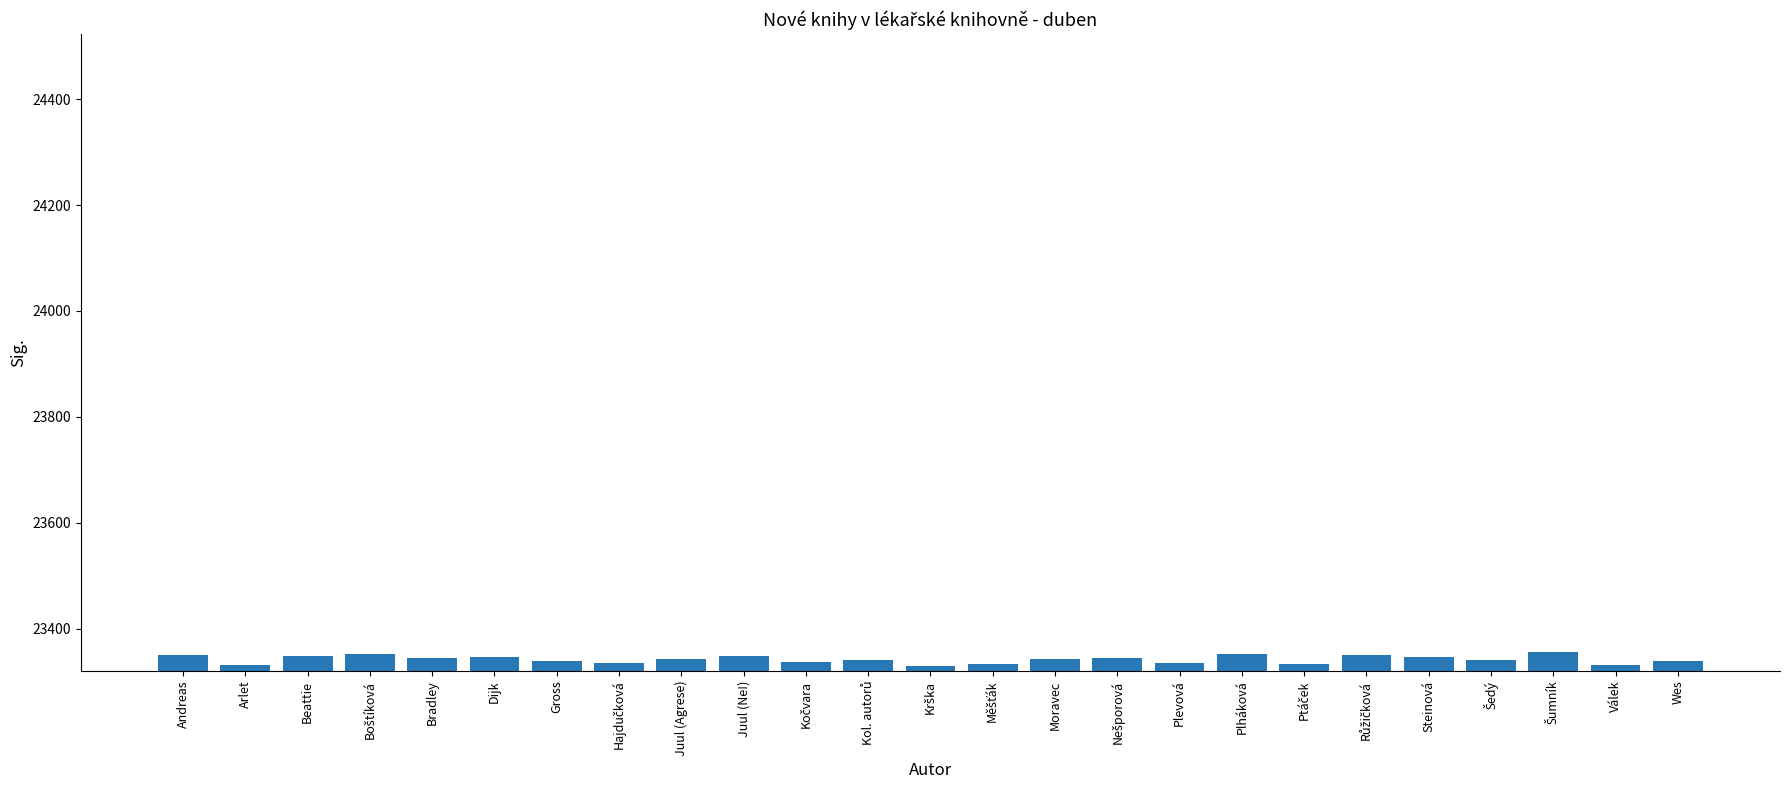

What is the maximum value shown in the chart?

23355